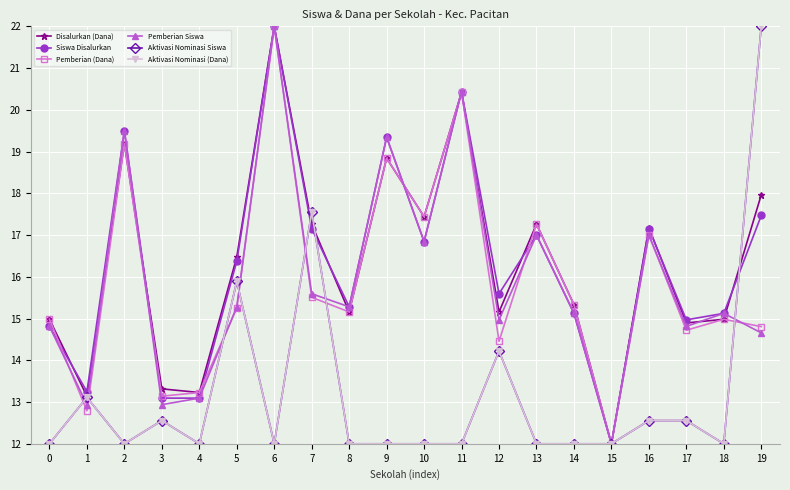

Is it true that Siswa Disalurkan equals 25.5 at 2?

False